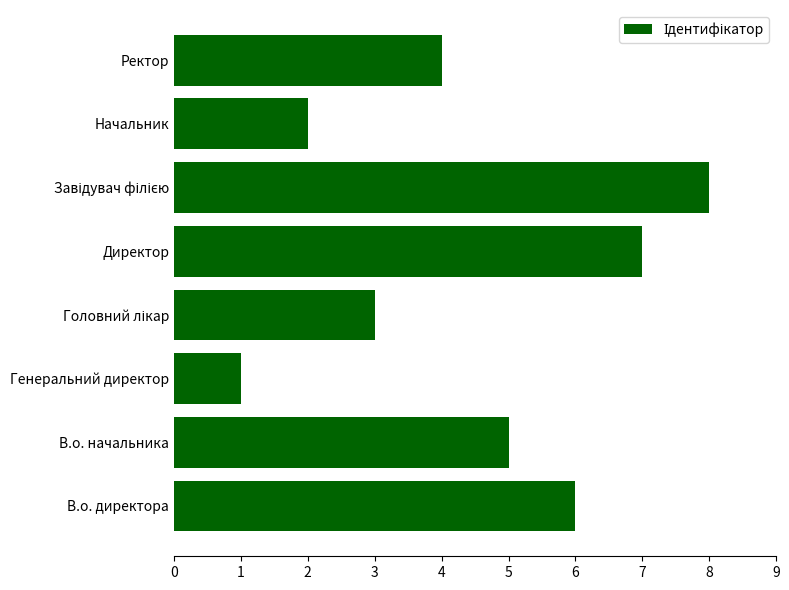

What is the sum of all values?

36